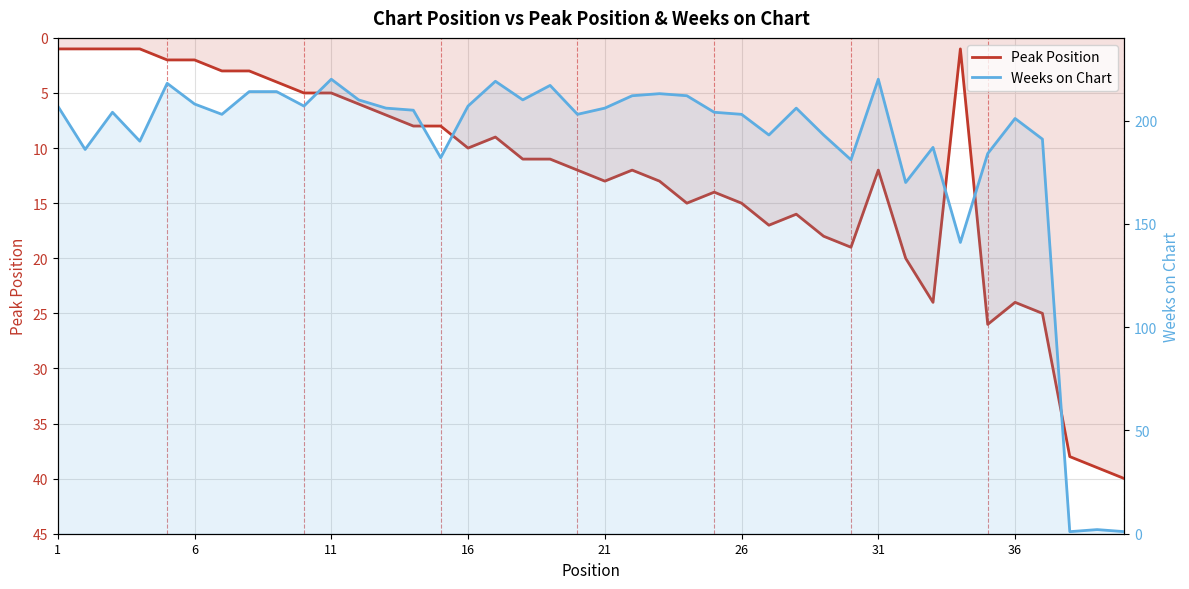

Reading left to right, list all the values displayed in this chart.

Peak Position: 1	1	1	1	2	2	3	3	4	5	5	6	7	8	8	10	9	11	11	12	13	12	13	15	14	15	17	16	18	19	12	20	24	1	26	24	25	38	39	40
Weeks on Chart: 207	186	204	190	218	208	203	214	214	207	220	210	206	205	182	207	219	210	217	203	206	212	213	212	204	203	193	206	193	181	220	170	187	141	184	201	191	1	2	1